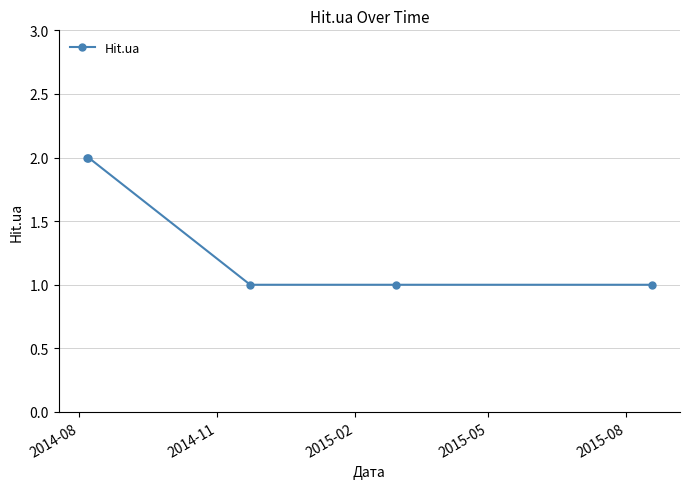

What is the value of the 5th point from the left?

1